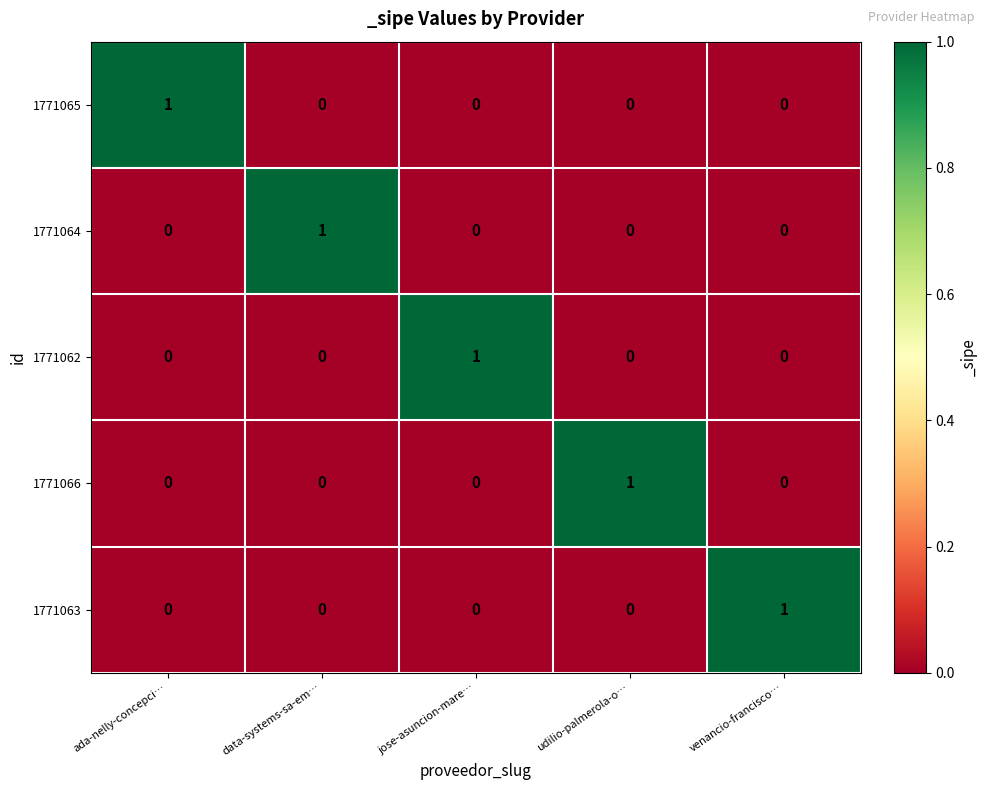

The value of 1771062 at venancio-francisco… is 0. True or false?

True